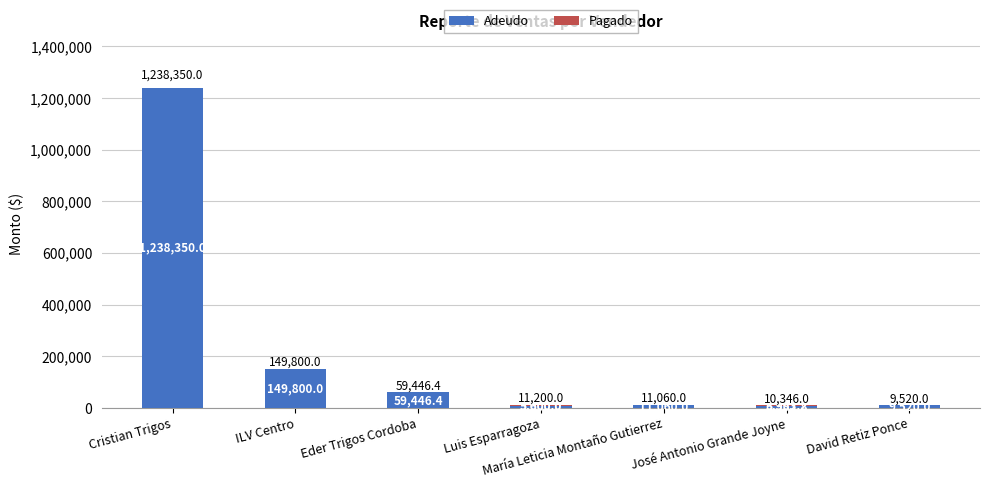

Is it true that Adeudo equals 1238350.0 at Cristian Trigos?

True